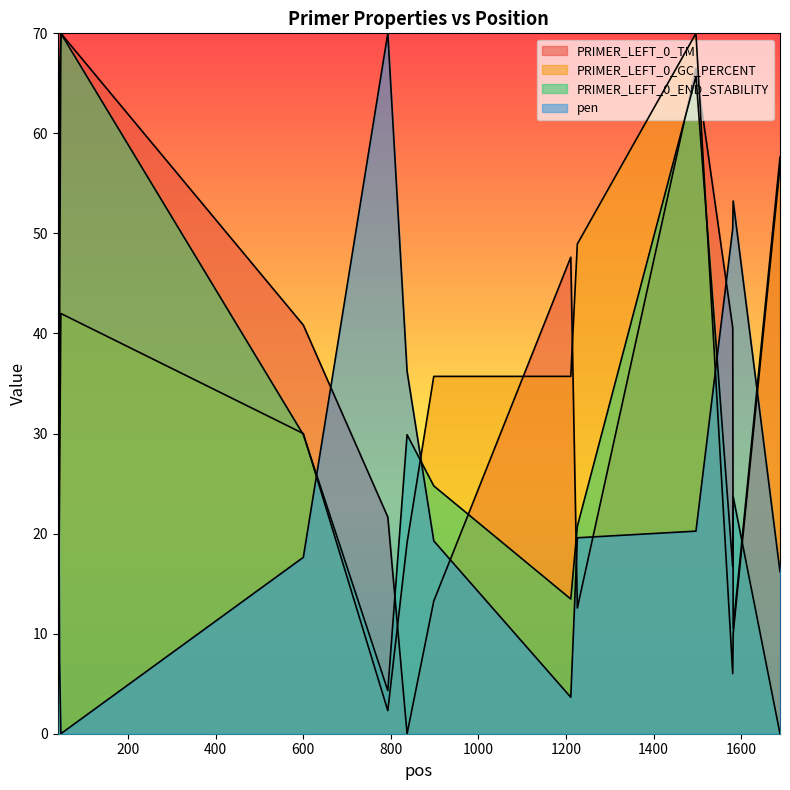

The value of pen at 793 is 70.0. True or false?

True